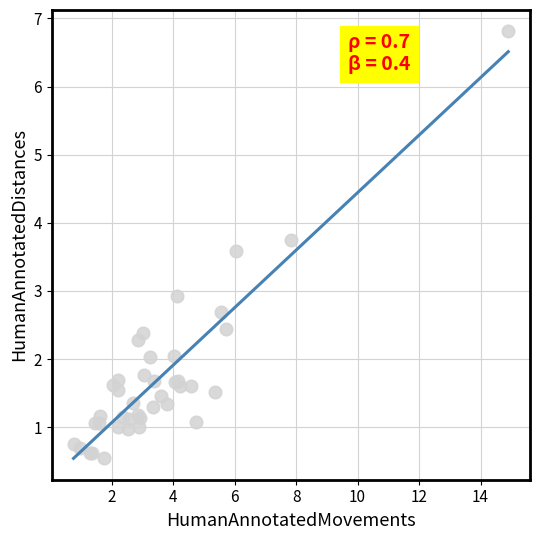

What Y value in the scatter plot is closest to 3?

2.9